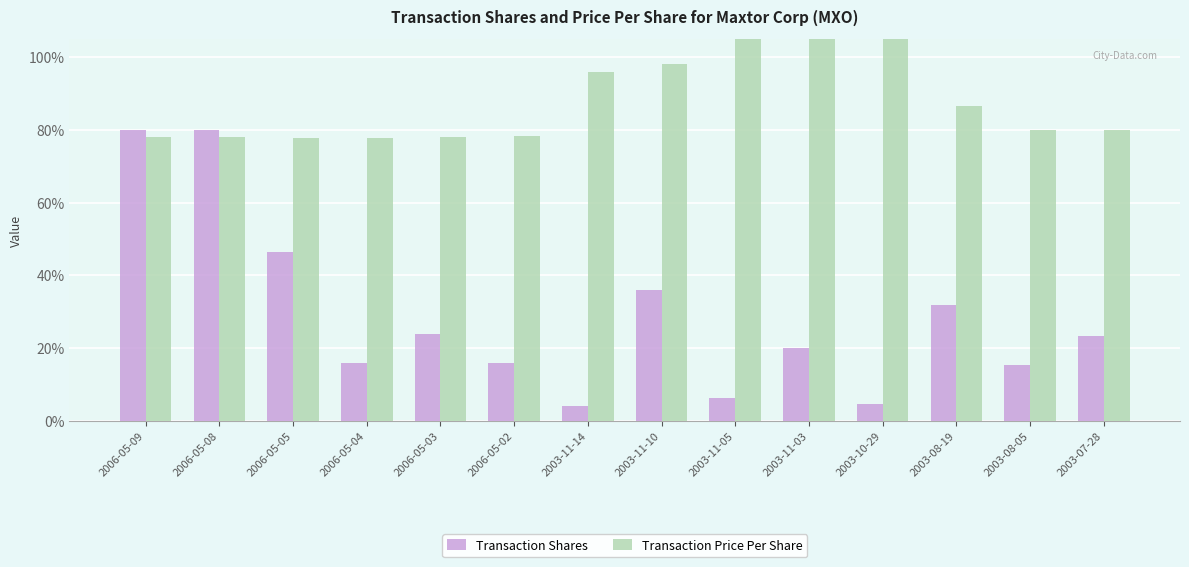

What is the sum of all Transaction Price Per Share values?

1243.9